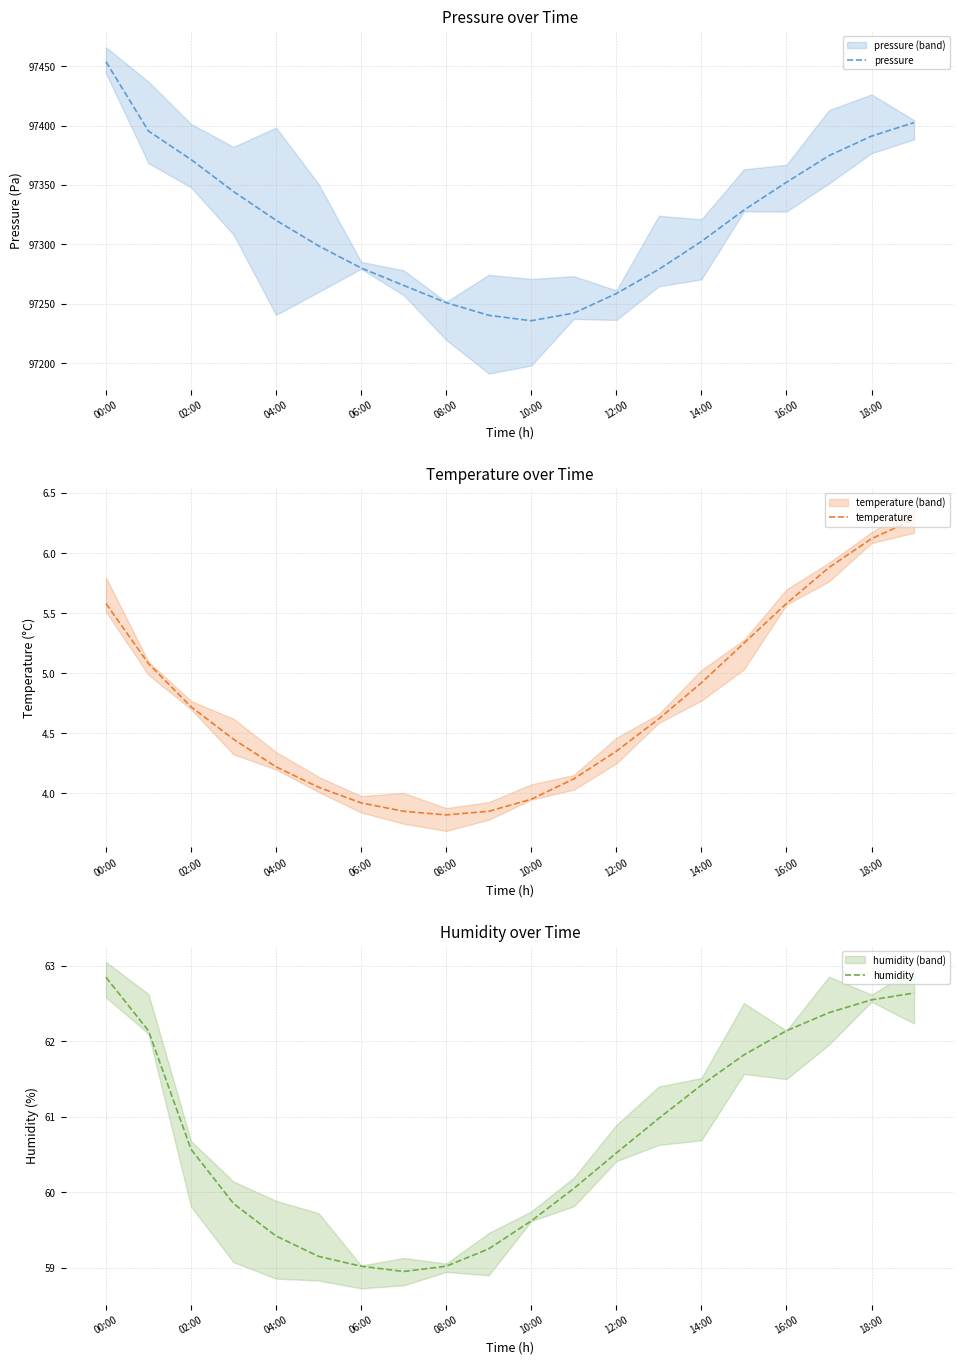

The humidity series shows 62.6 at 19. True or false?

True